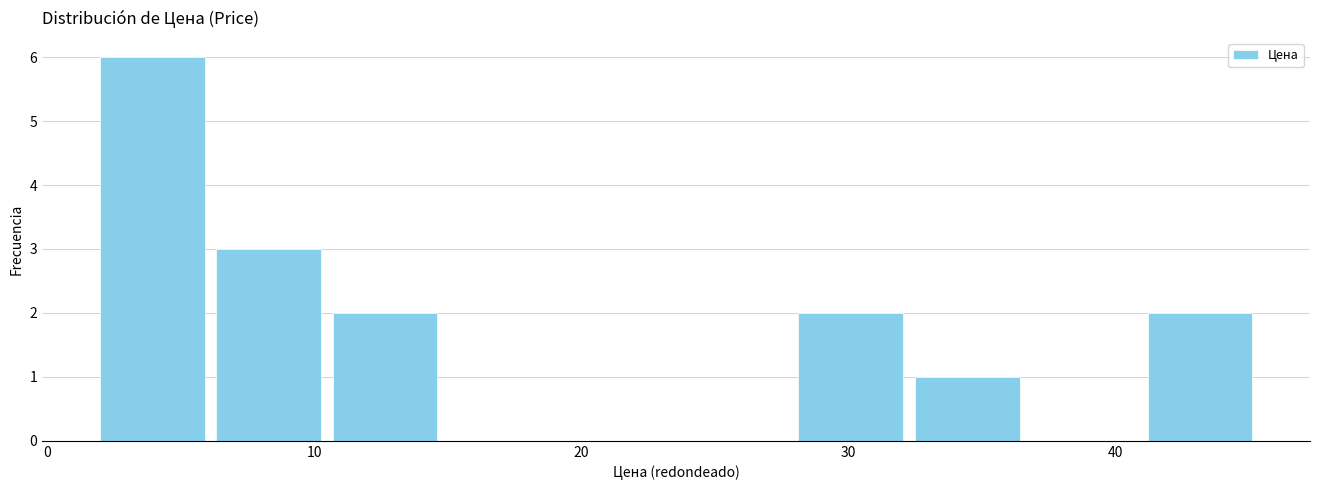

Reading left to right, transcribe this chart: for each bar, give the range it covers on the x-axis and its height. Neither the bar edges nor the heights are printed on the chart, so give them approximately, as read against the axes.

2 to 6: 6
6 to 10: 3
10 to 15: 2
15 to 19: 0
19 to 24: 0
24 to 28: 0
28 to 32: 2
32 to 37: 1
37 to 41: 0
41 to 45: 2